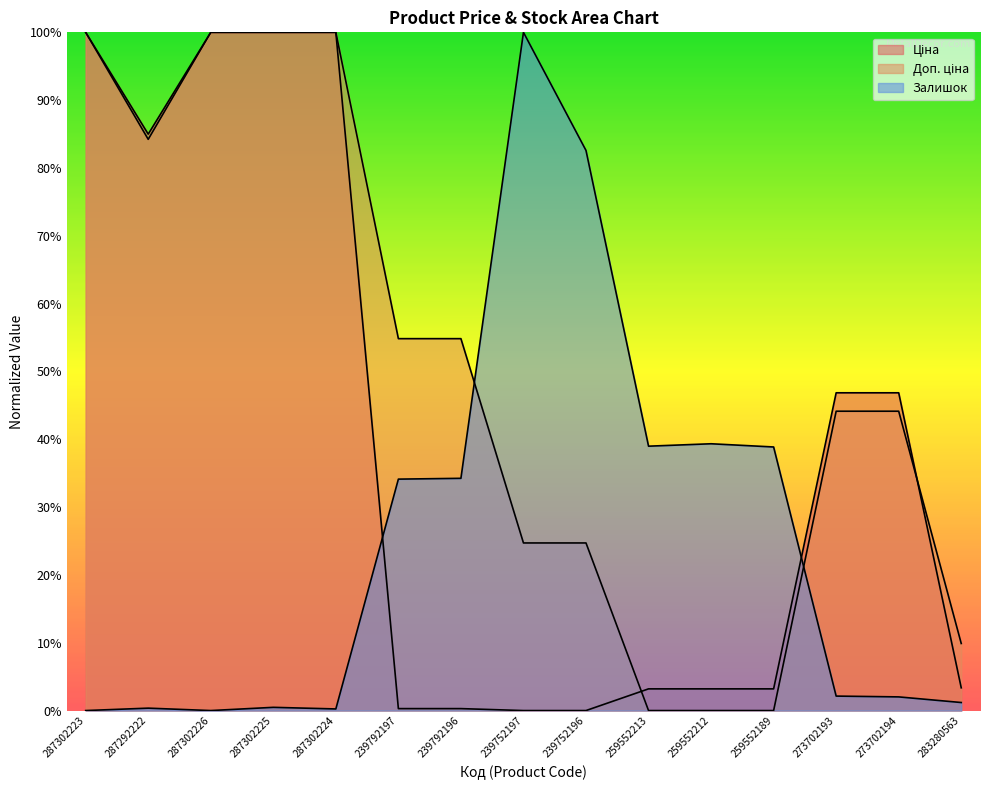

How many positive values does the Ціна series have?

13